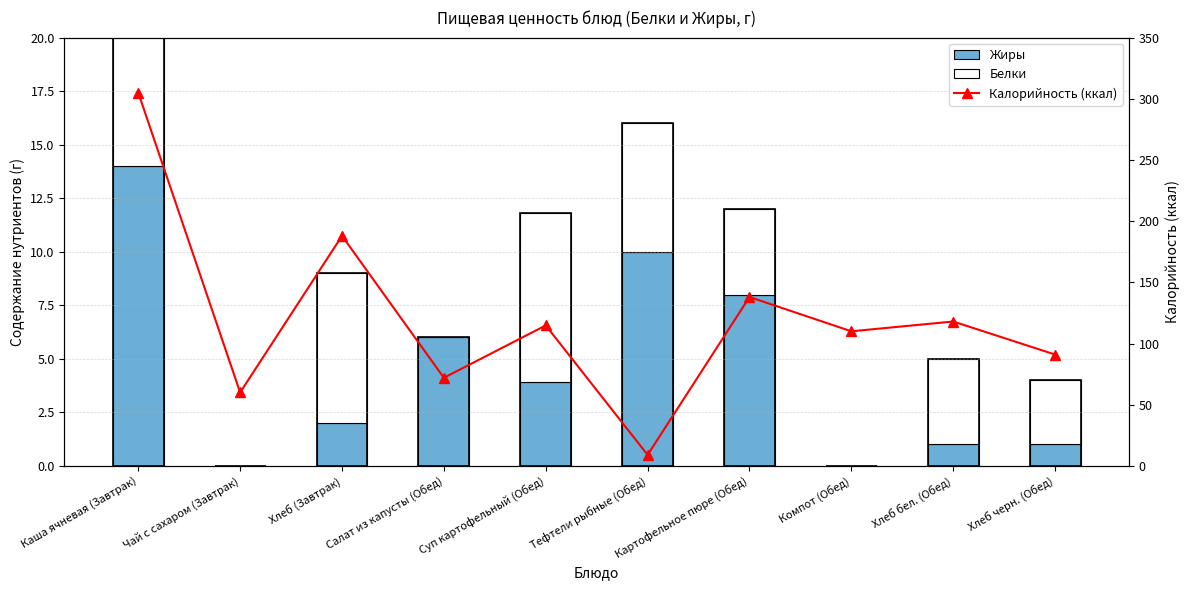

What is the sum of the Жиры values at Хлеб бел. (Обед) and Компот (Обед)?

1.0